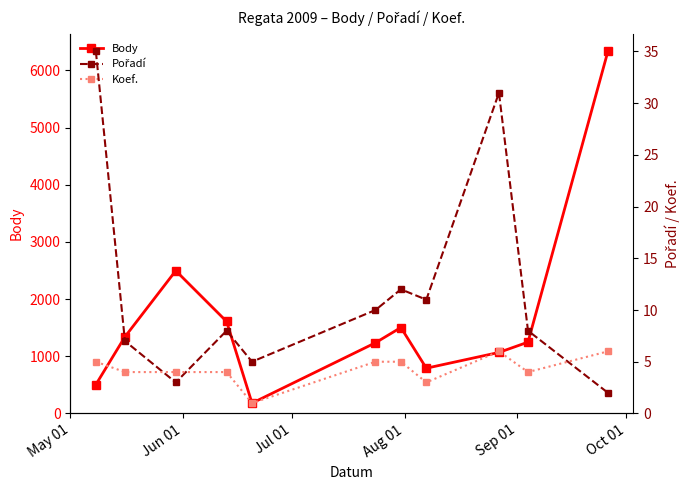

How many interior local peaks does the Body series have?

2